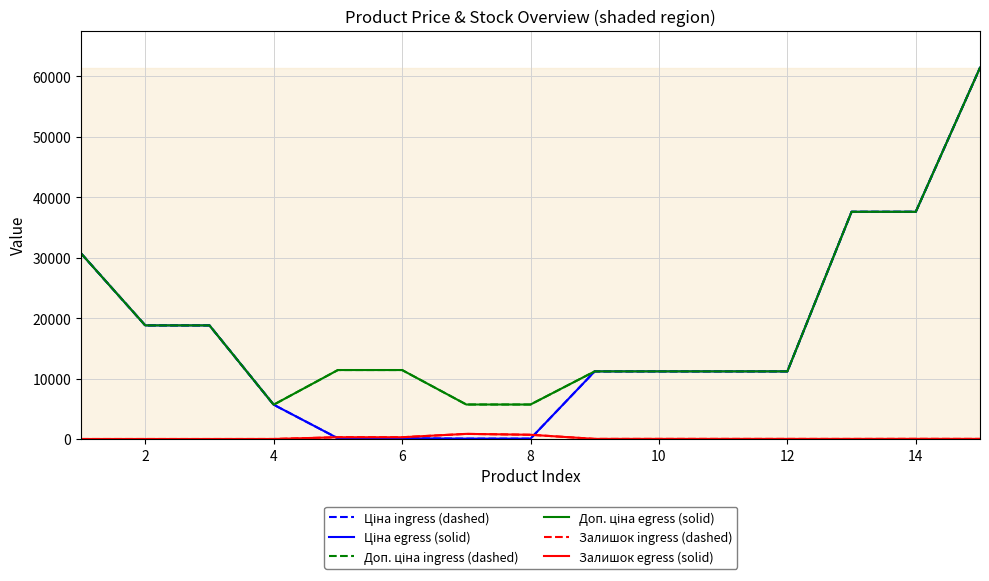

Does the chart display data point markers on the line(s)?

No